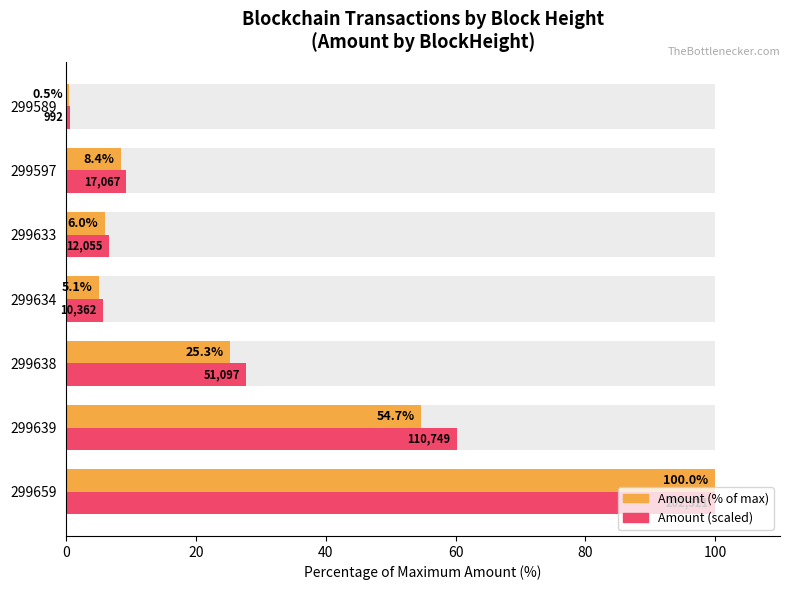

How many values in the Amount scaled series are below 9?

3